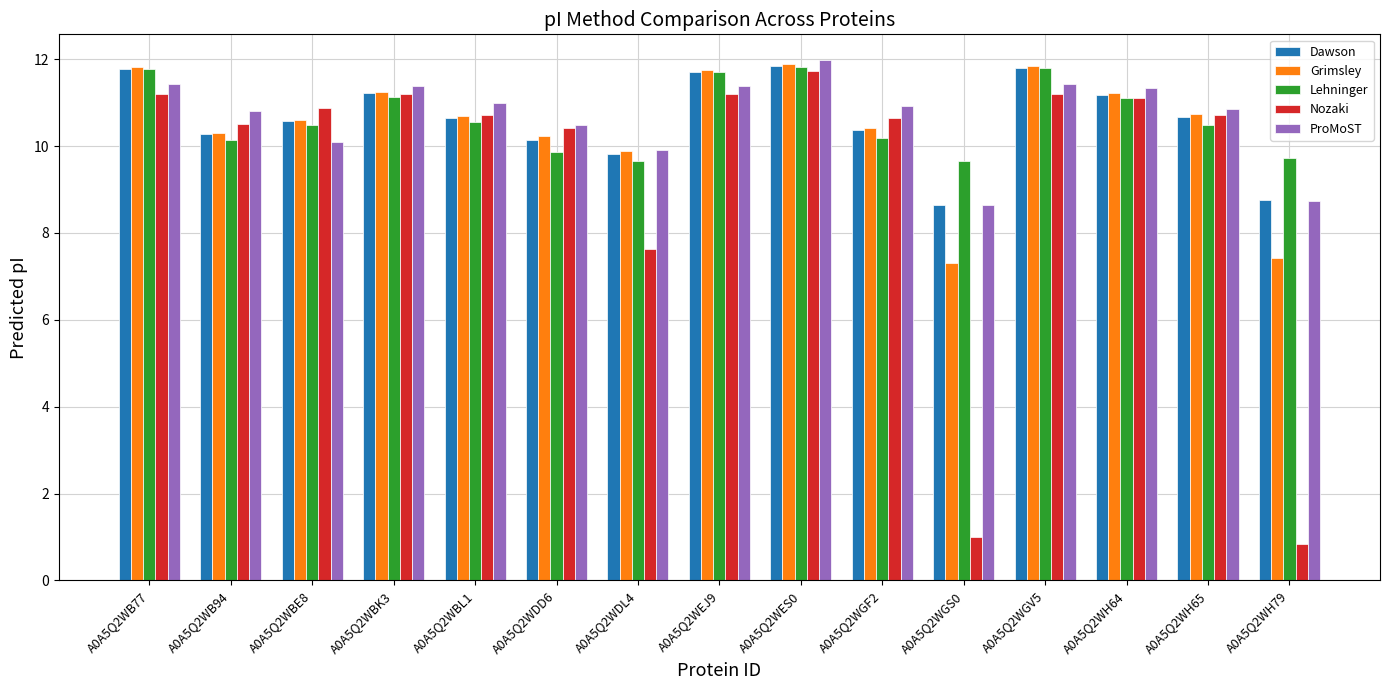

What is the difference between the maximum and minimum values in the Nozaki series?

10.9